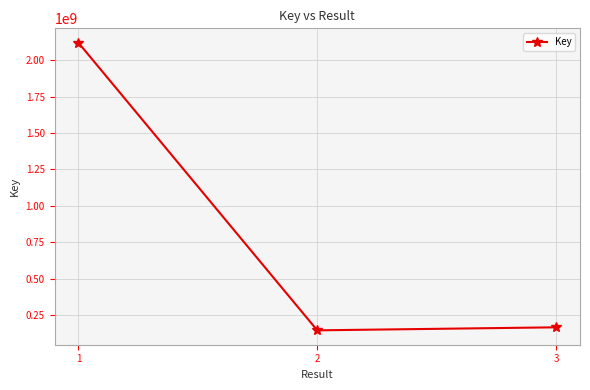

Reading left to right, transcribe all the data shown in this chart.

1=2118869031	2=147630378	3=168362949